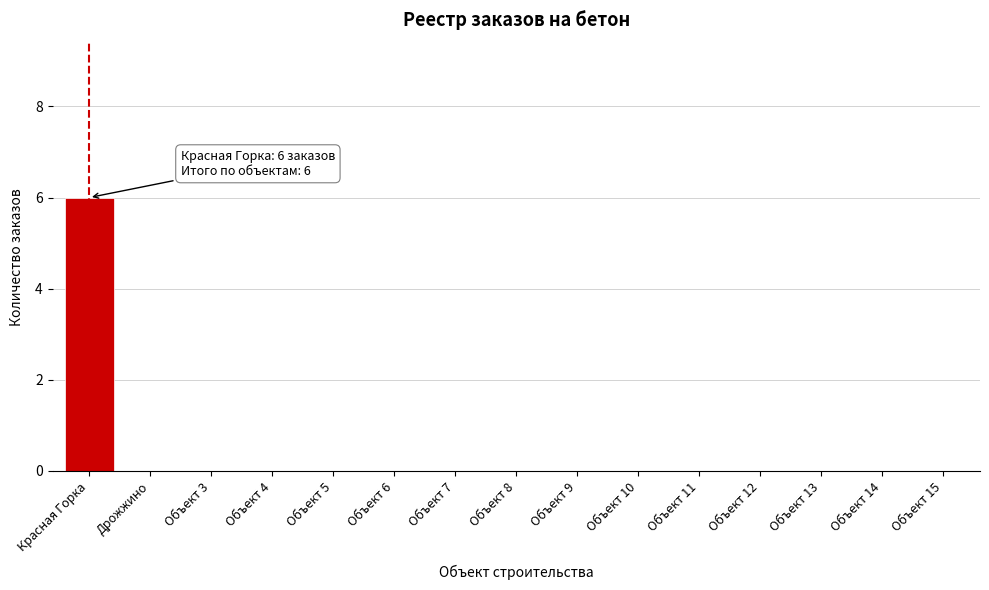

Reading left to right, transcribe all the data shown in this chart.

Красная Горка=6	Дрожжино=0	Объект 3=0	Объект 4=0	Объект 5=0	Объект 6=0	Объект 7=0	Объект 8=0	Объект 9=0	Объект 10=0	Объект 11=0	Объект 12=0	Объект 13=0	Объект 14=0	Объект 15=0